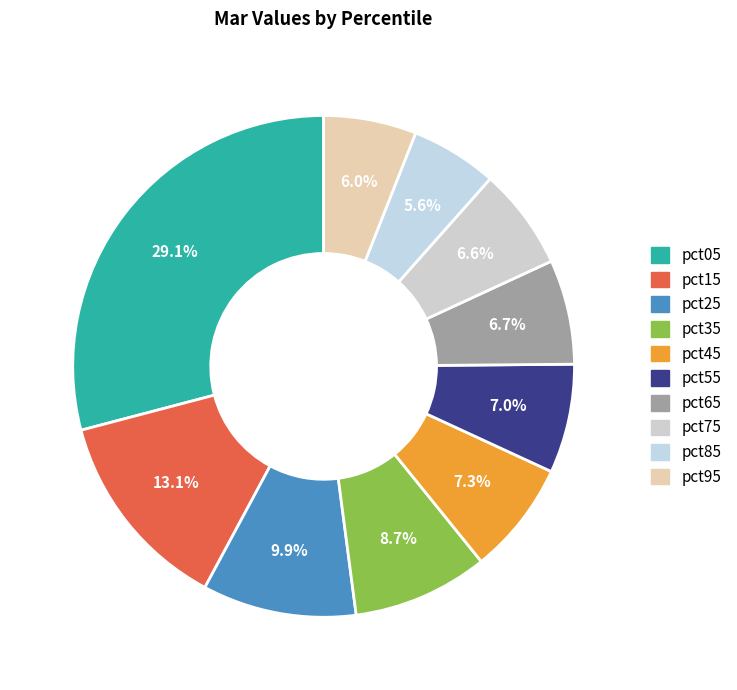

How many segments does this pie chart have?

10